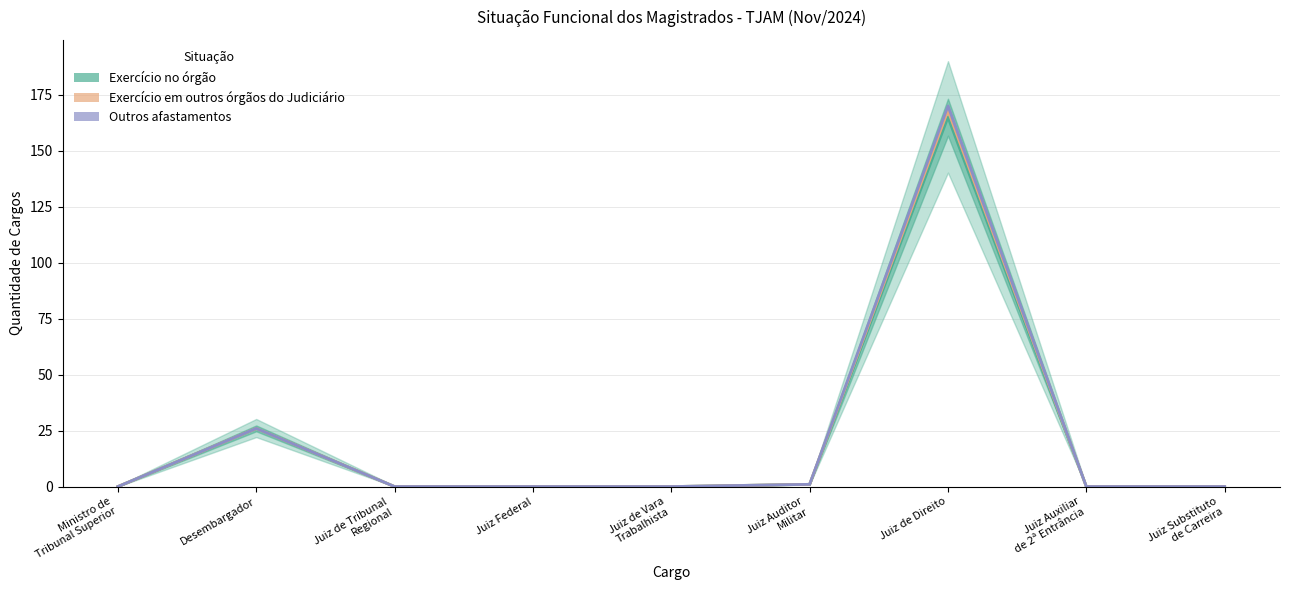

What is the average value of the Outros afastamentos series?

22